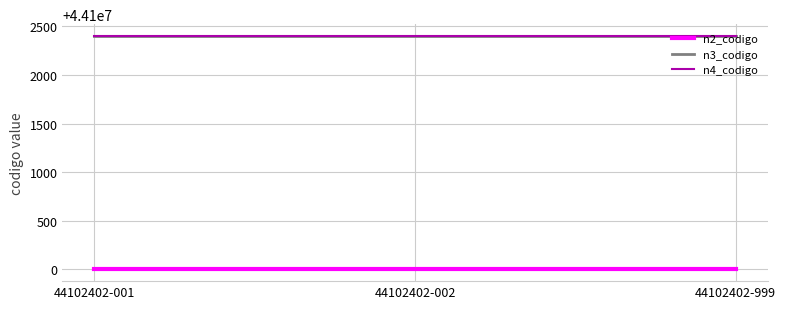

What are all the series names shown in the legend?

n2_codigo, n3_codigo, n4_codigo